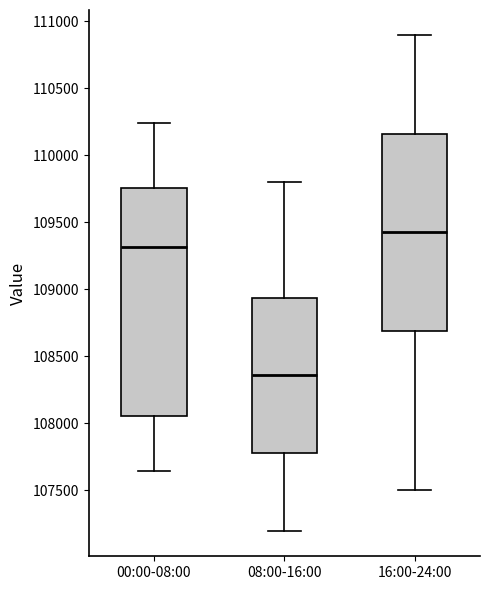

Reading left to right, transcribe this box plot: for each box, give where its median line is, the range the box spans, and where its two whiskers end, as read against the y-axis. The values are not printed on the chart, so give them approximately, as read against the axis.

00:00-08:00: median 109300, box 108050 to 109750, whiskers 107650 to 110250
08:00-16:00: median 108350, box 107800 to 108950, whiskers 107200 to 109800
16:00-24:00: median 109450, box 108700 to 110150, whiskers 107500 to 110900